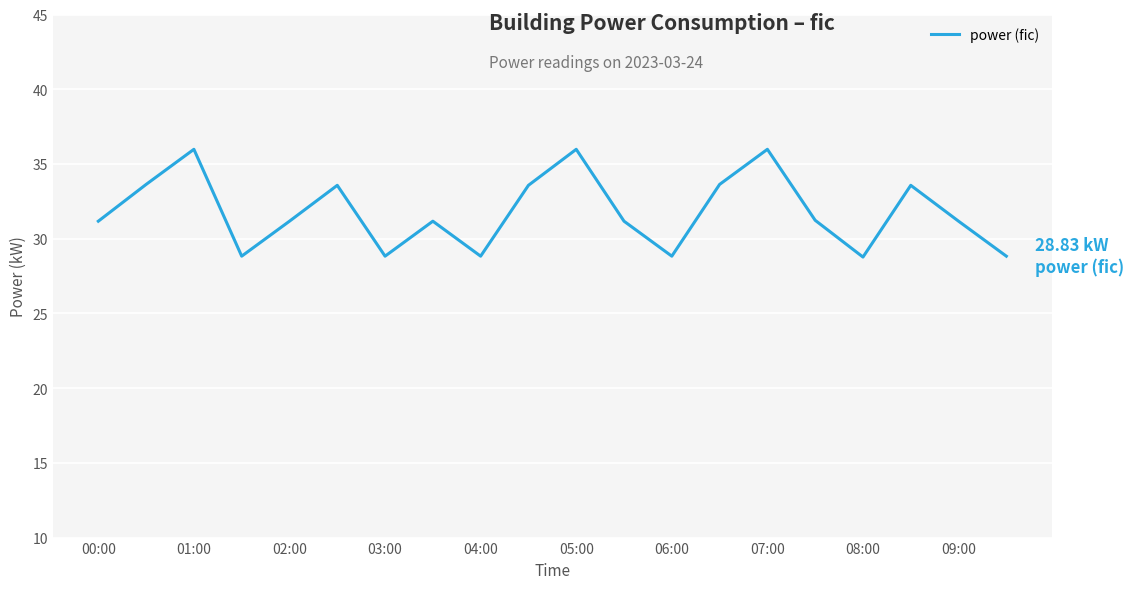

What is the difference between the maximum and minimum values?

7.2